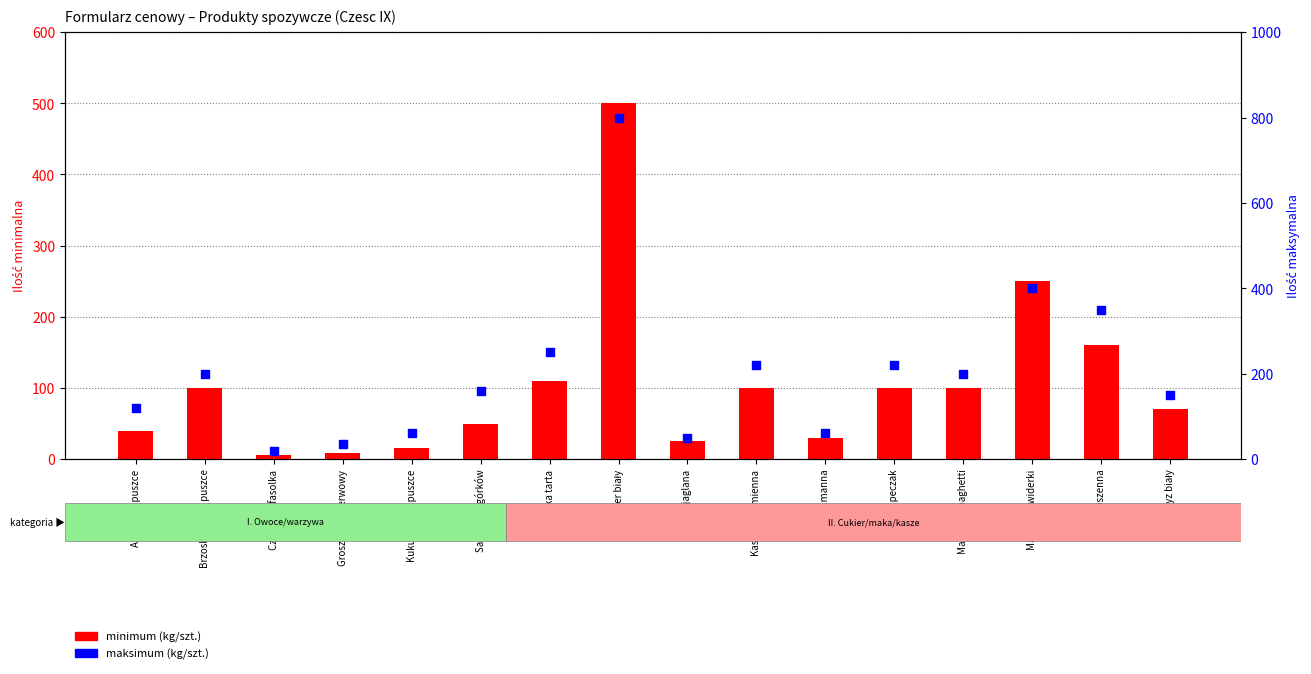

Which series reaches the maximum Y coordinate?

maksimum (kg/szt.)